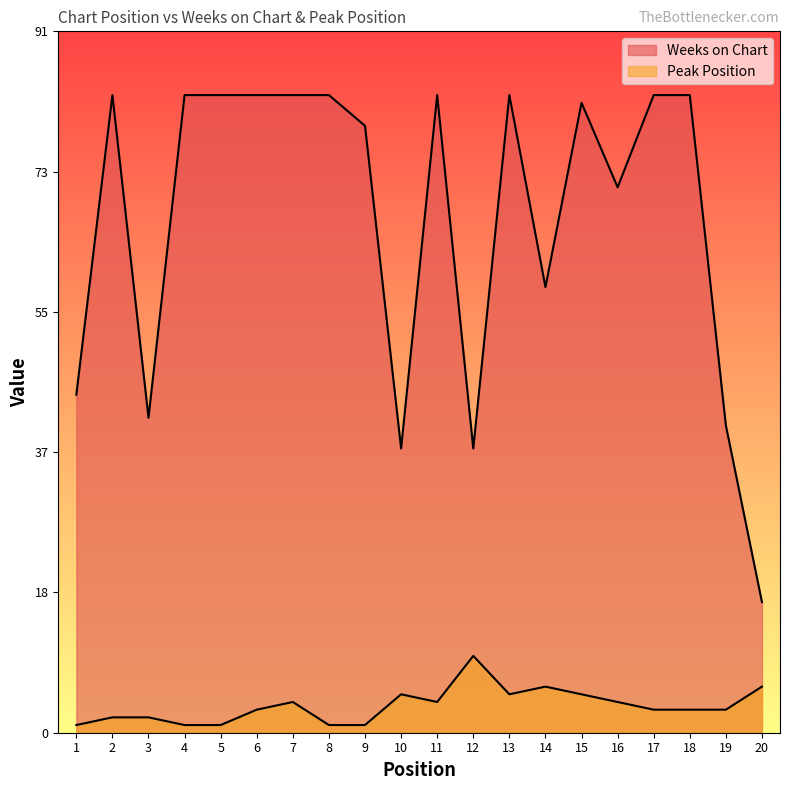

What is the sum of the Peak Position values at 7 and 17?

7